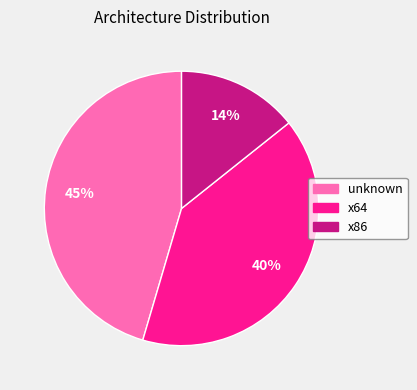

To the nearest percent, what is the average slice percentage?

33%